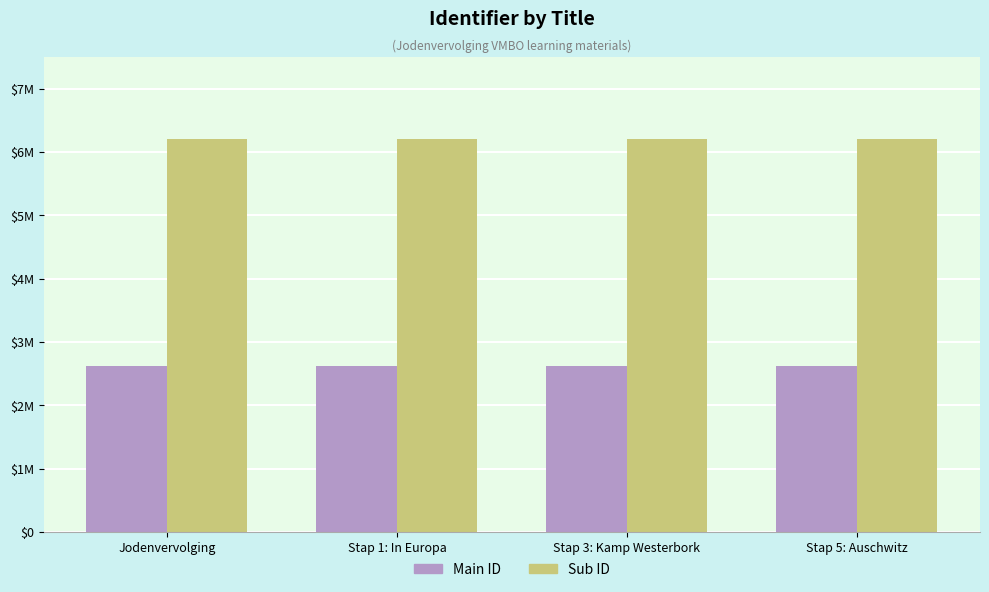

Is the value of Sub ID at Stap 1: In Europa greater than the value of Main ID at Stap 1: In Europa?

Yes